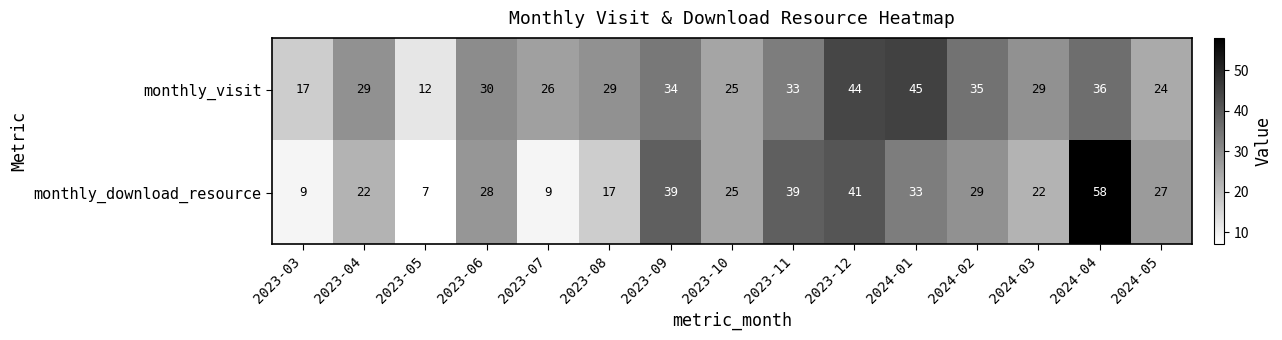

Rank the series at 2023-08 from highest to lowest value.

monthly_visit, monthly_download_resource